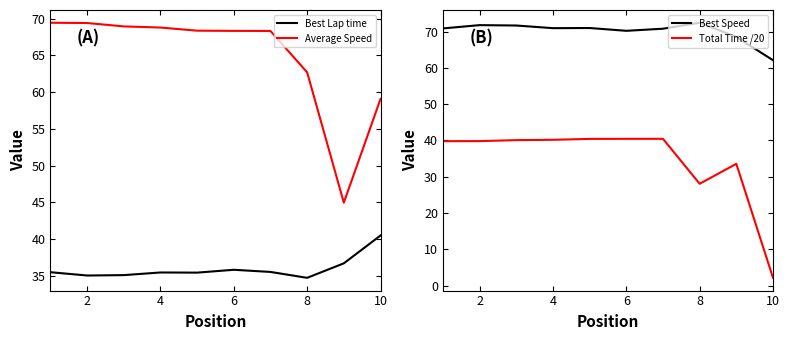

True or false: Total Time /20 and Best Speed cross at least once.

False